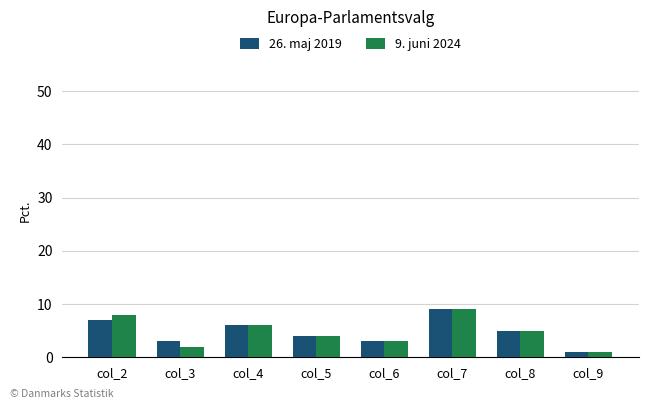

What is the difference between the 9. juni 2024 values at col_8 and col_2?

3